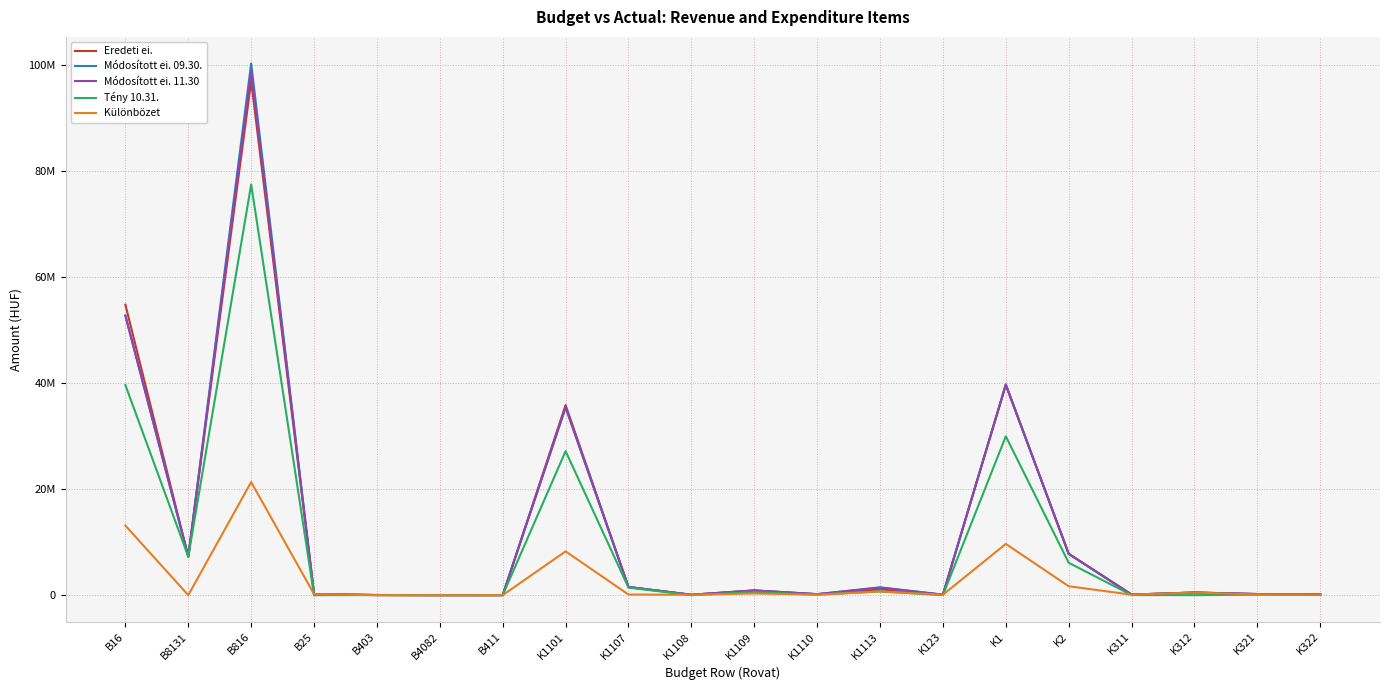

What is the label of the 7th point from the left?

B411